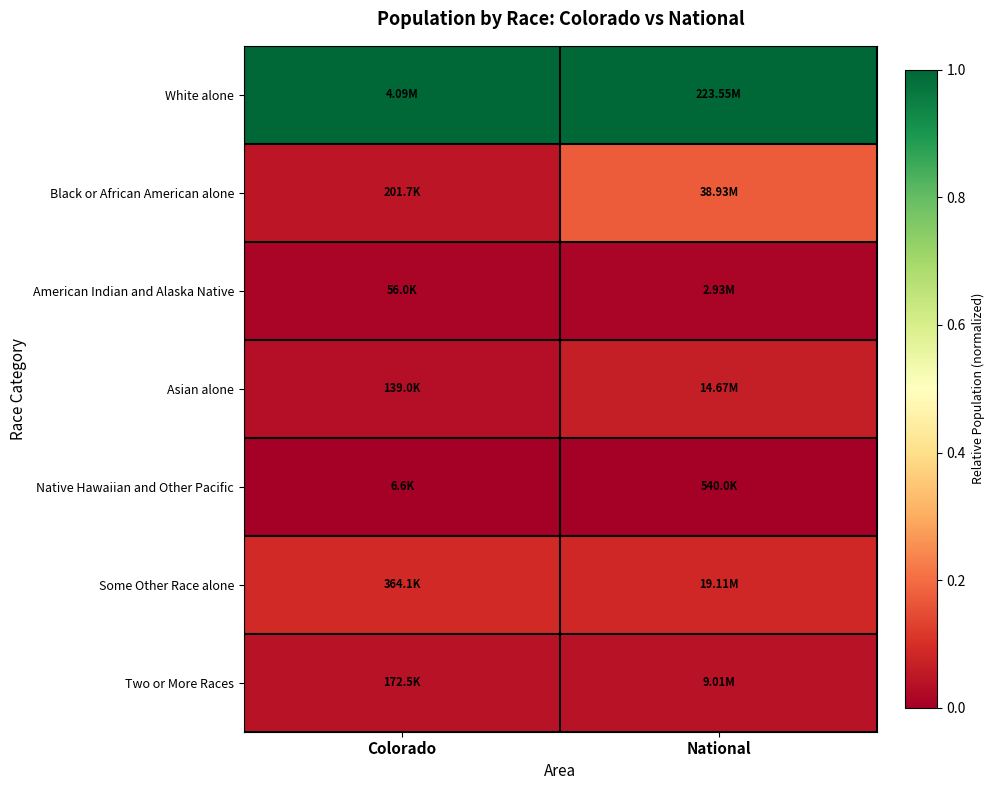

What is the spread (max minus min) of values at Colorado?

1.0